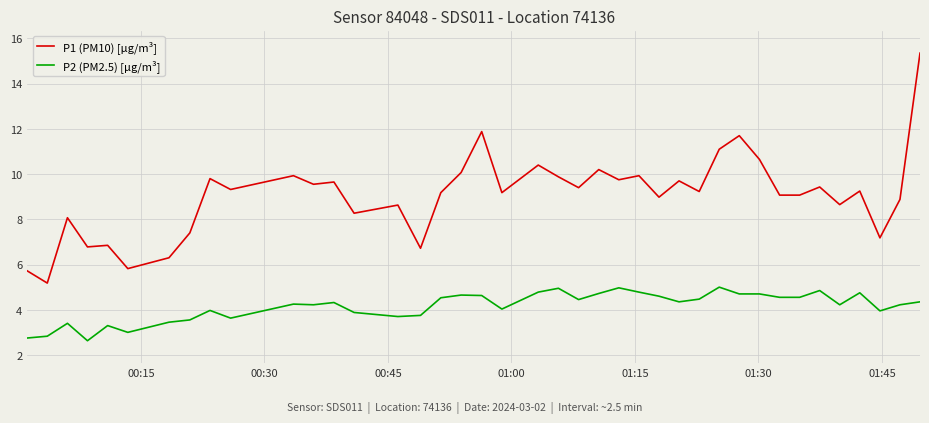

True or false: P1 (PM10) [µg/m³] and P2 (PM2.5) [µg/m³] cross at least once.

False